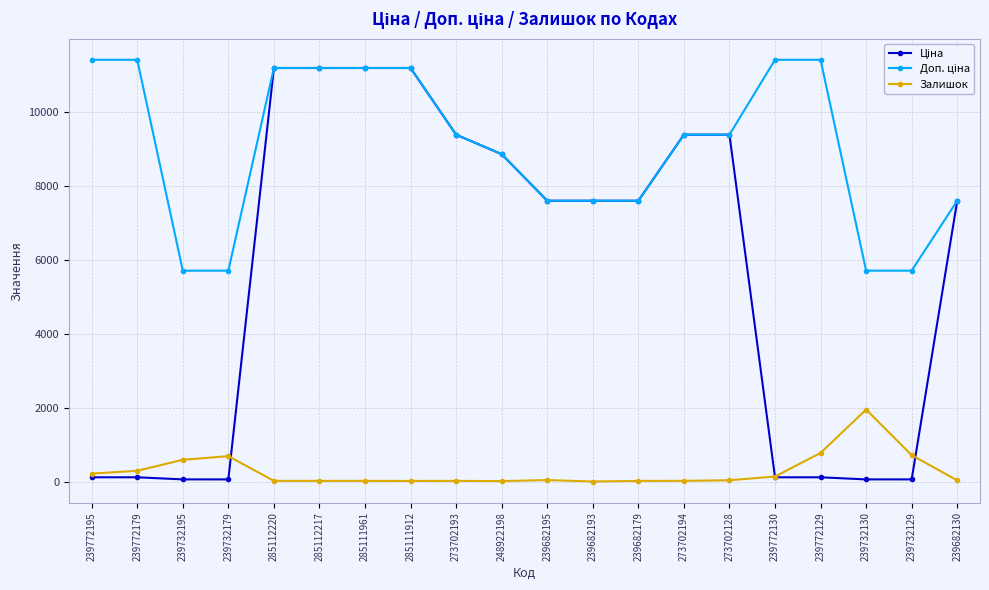

What is the greatest value displayed?

11410.0